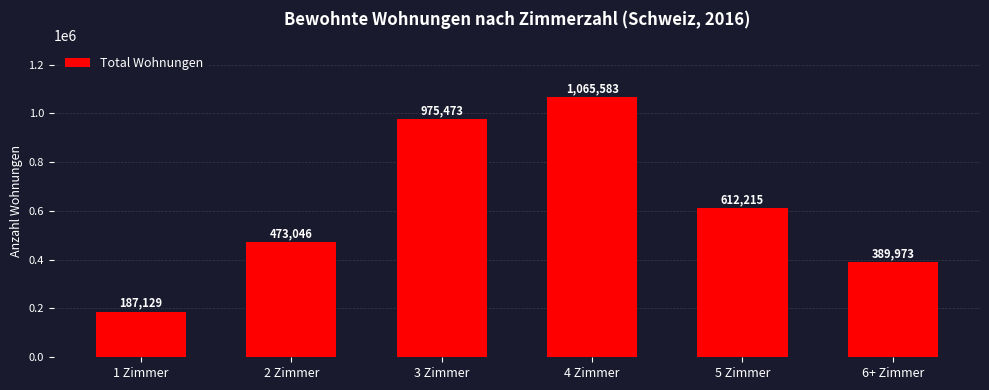

Reading left to right, extract all data points from this chart.

1 Zimmer=187129	2 Zimmer=473046	3 Zimmer=975473	4 Zimmer=1065583	5 Zimmer=612215	6+ Zimmer=389973